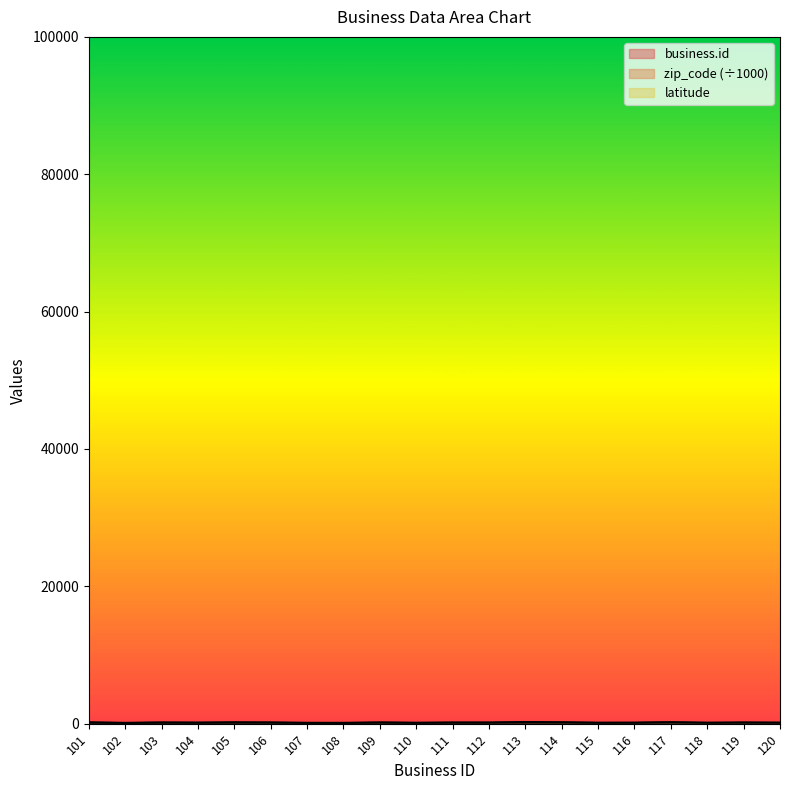

At how many categories does at least one series exceed 140?

14